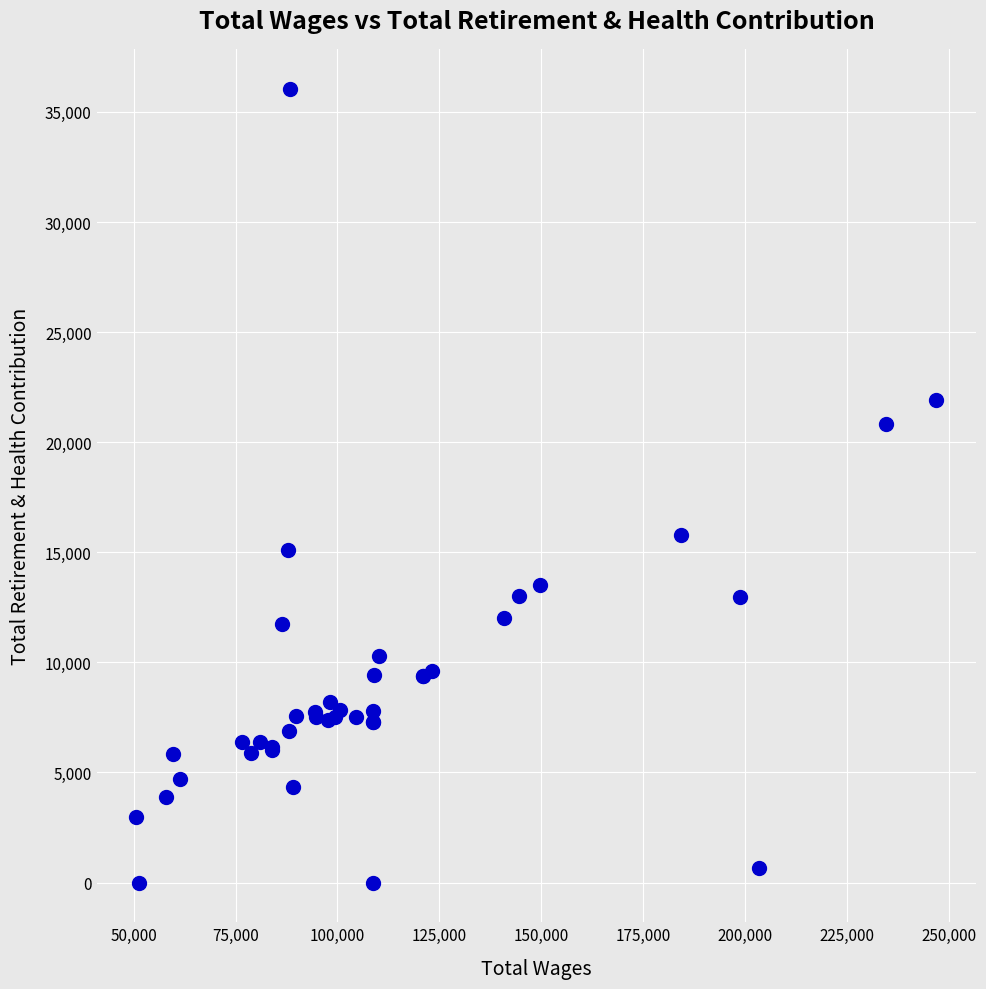

What Y value in the scatter plot is closest to 18030?

15806